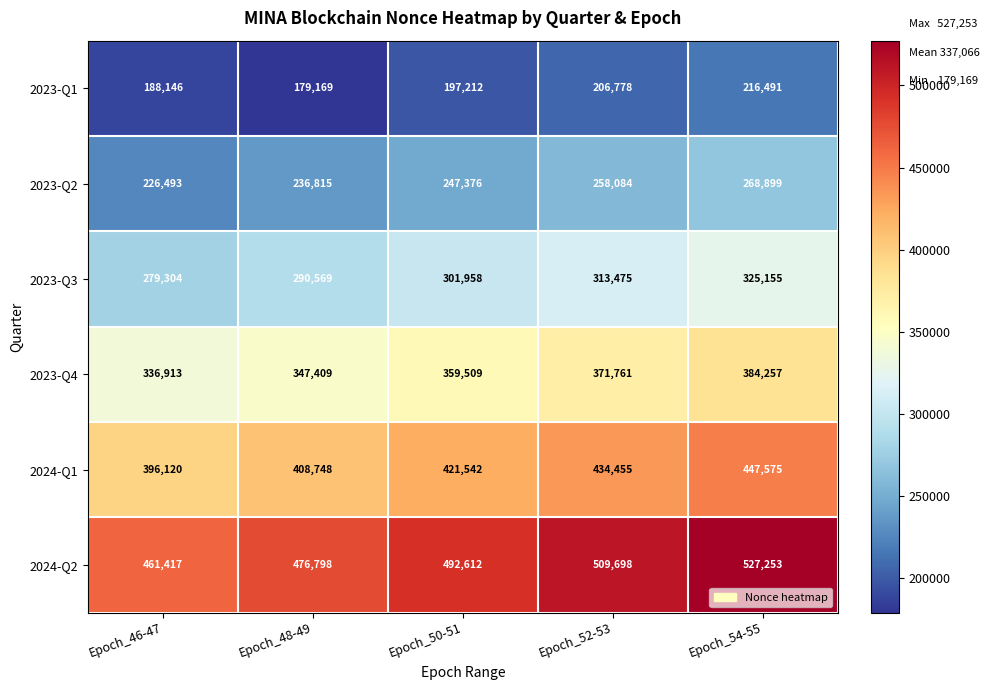

Reading left to right, list all the values displayed in this chart.

2023-Q1: 188146	179169	197212	206778	216491
2023-Q2: 226493	236815	247376	258084	268899
2023-Q3: 279304	290569	301958	313475	325155
2023-Q4: 336913	347409	359509	371761	384257
2024-Q1: 396120	408748	421542	434455	447575
2024-Q2: 461417	476798	492612	509698	527253